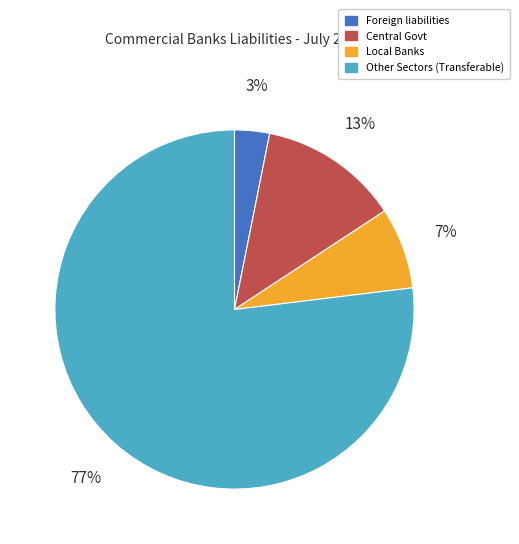

True or false: Foreign liabilities accounts for 3% of the total.

True